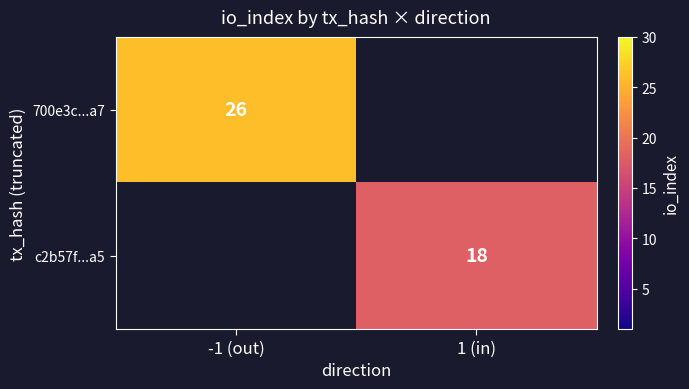

Is the value of 700e3c...a7 at -1 (out) greater than the value of c2b57f...a5 at 1 (in)?

Yes